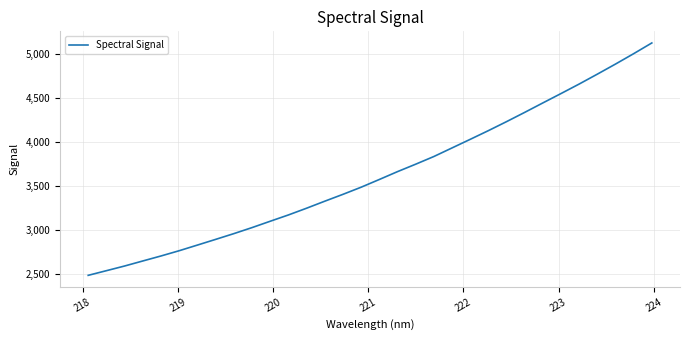

What is the difference between the second highest and second lowest values?

2468.2